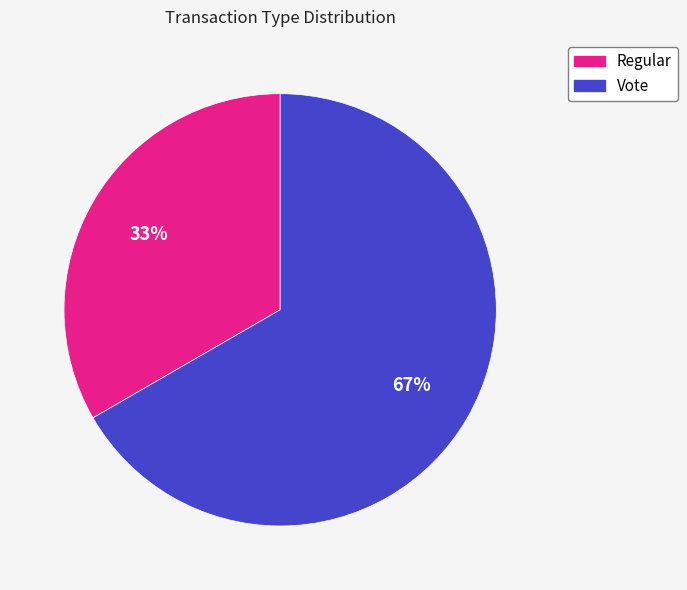

True or false: Vote accounts for 67% of the total.

True